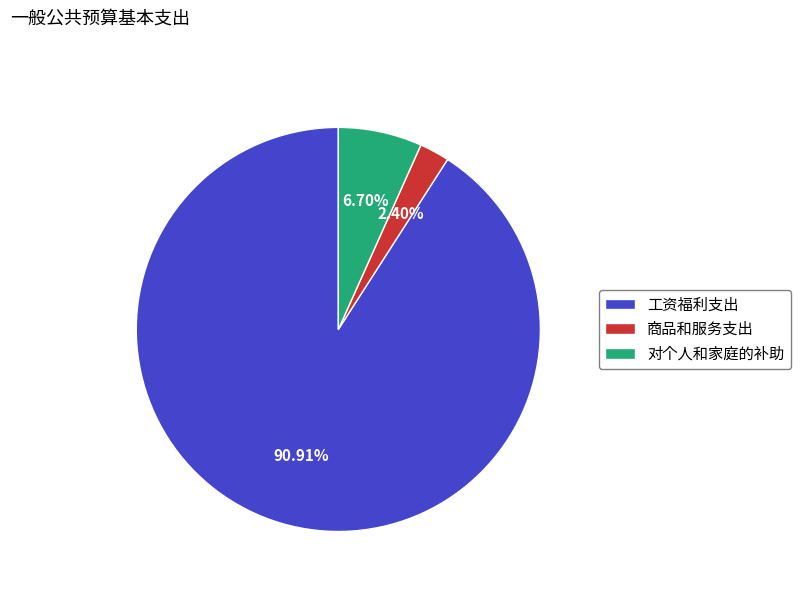

What is the majority slice?

工资福利支出